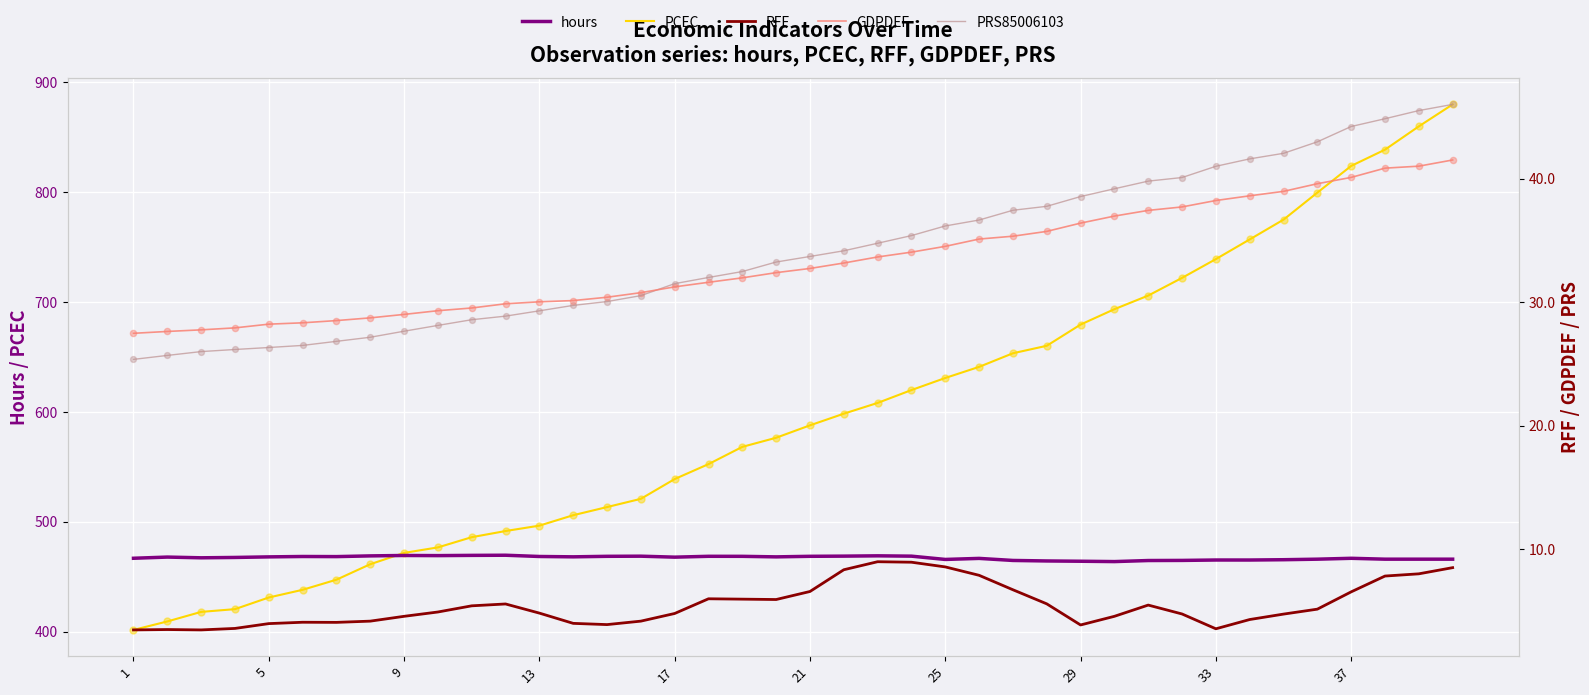

The PCEC series shows 679.6 at 29. True or false?

True